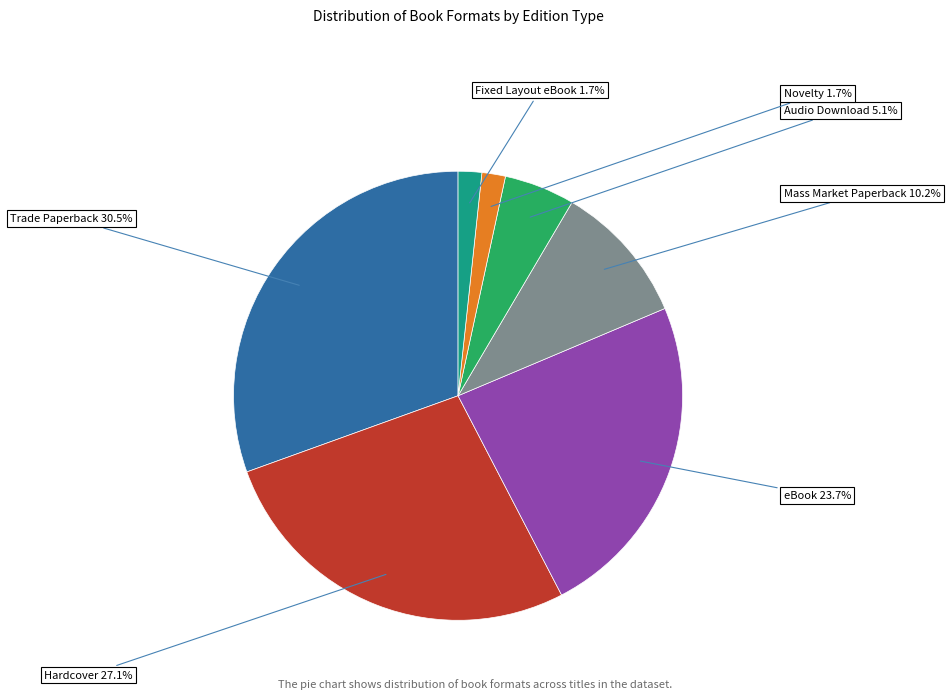

To the nearest percent, what portion does Novelty represent?

2%